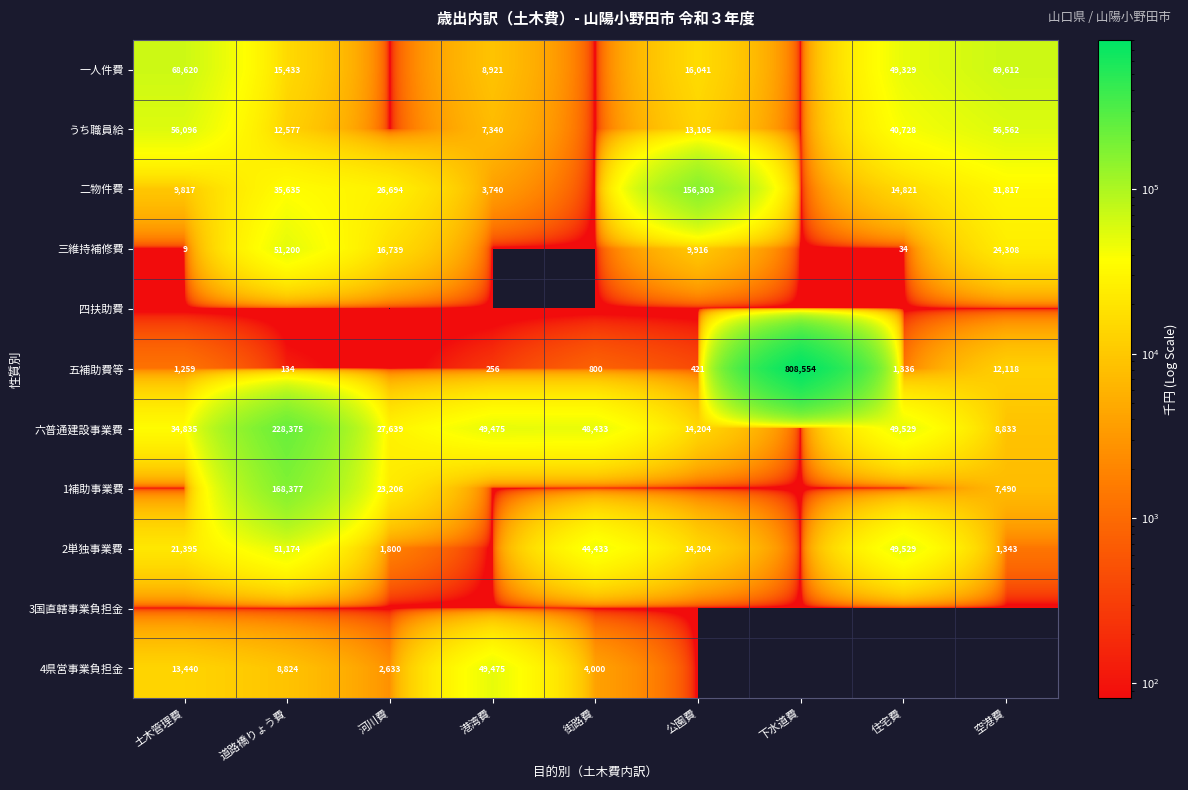

Which category has the lowest value across all series?

河川費